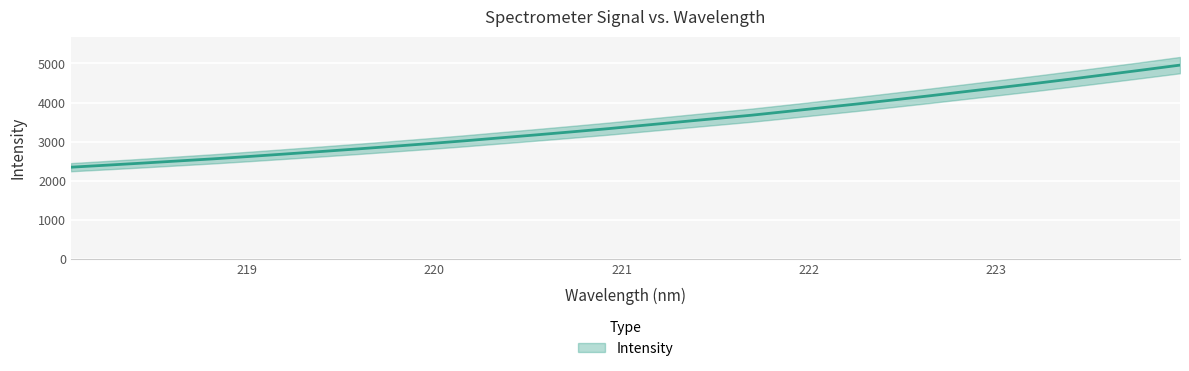

Reading left to right, transcribe all the data shown in this chart.

218.0596=2348.7	218.2508=2400.2	218.442=2453.2	218.6332=2508.4	218.8244=2563.6	219.0156=2624.0	219.2067=2686.9	219.3979=2750.5	219.589=2815.1	219.7801=2882.8	219.9712=2951.7	220.1623=3023.0	220.3533=3099.5	220.5444=3175.0	220.7354=3252.9	220.9264=3332.8	221.1174=3419.3	221.3083=3505.2	221.4993=3590.8	221.6902=3676.2	221.8812=3772.1	222.0721=3870.2	222.263=3967.8	222.4538=4069.8	222.6447=4173.8	222.8355=4281.2	223.0264=4387.9	223.2172=4495.6	223.408=4607.3	223.5987=4722.5	223.7895=4838.6	223.9802=4957.6